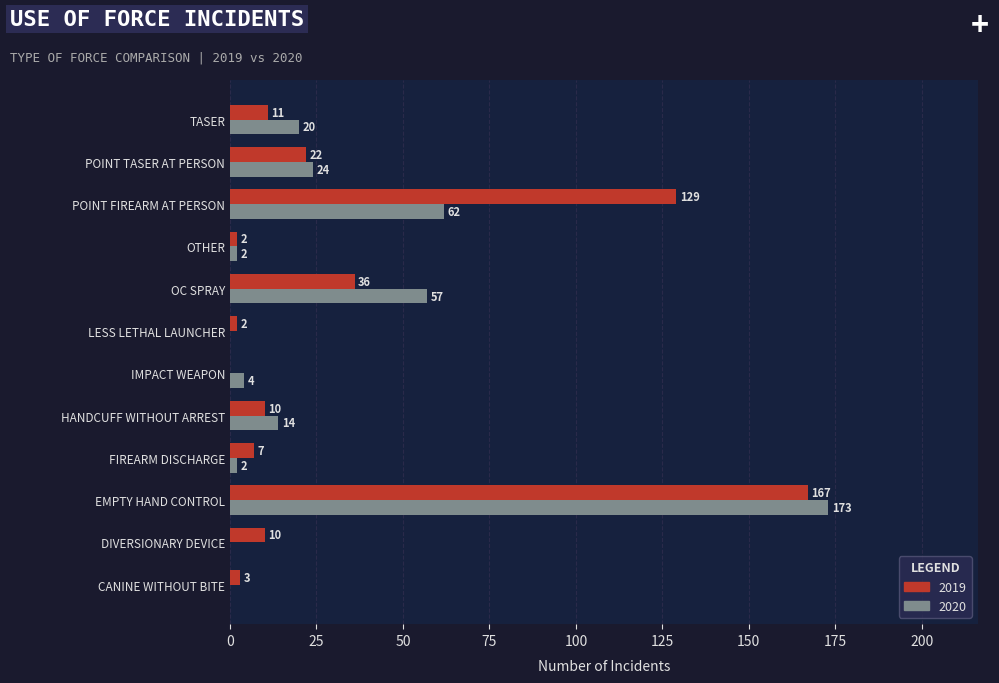

At which label is 2020 closest to 86?

POINT FIREARM AT PERSON